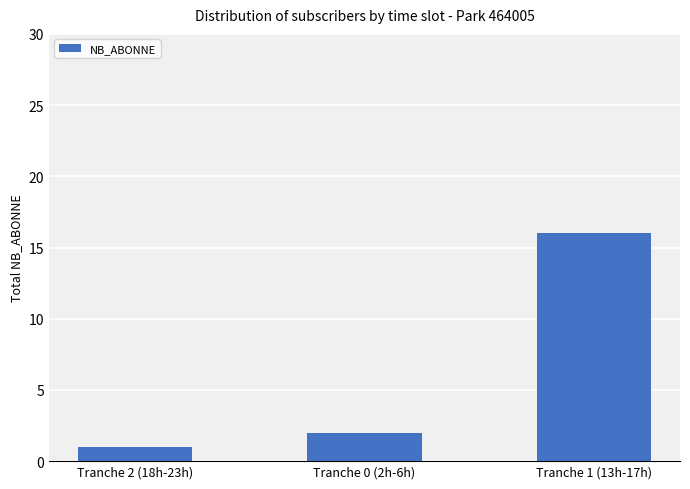

How many categories are shown in the chart?

3